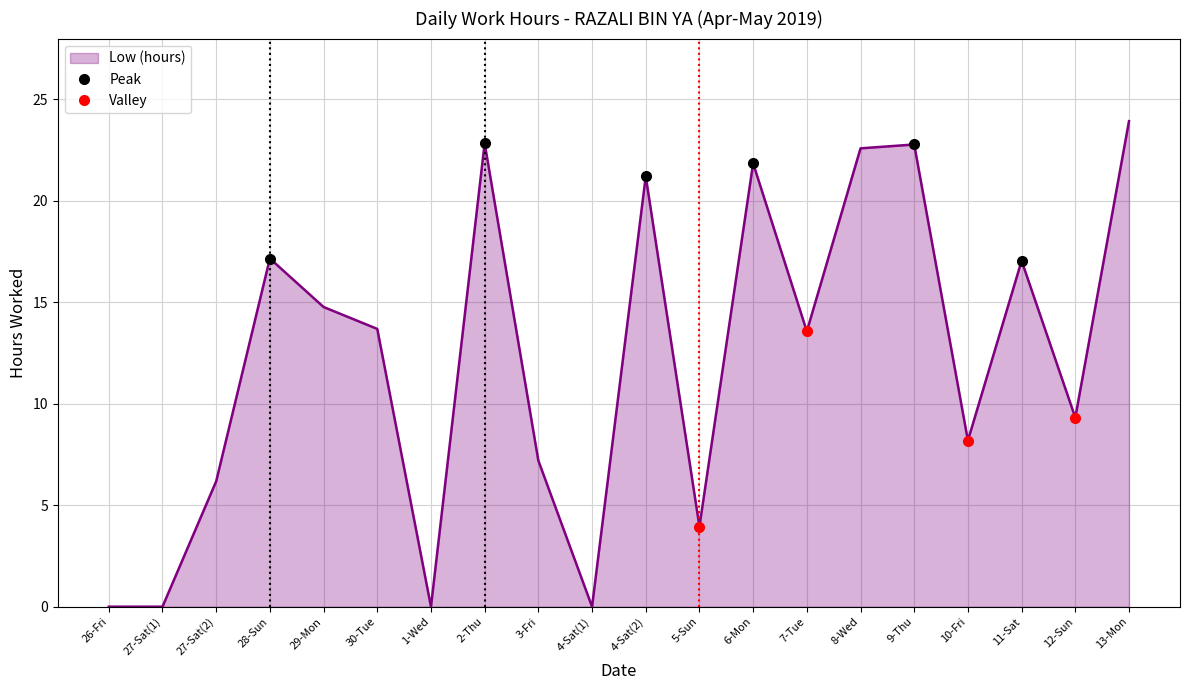

What is the value of the 9th point from the left?

7.2